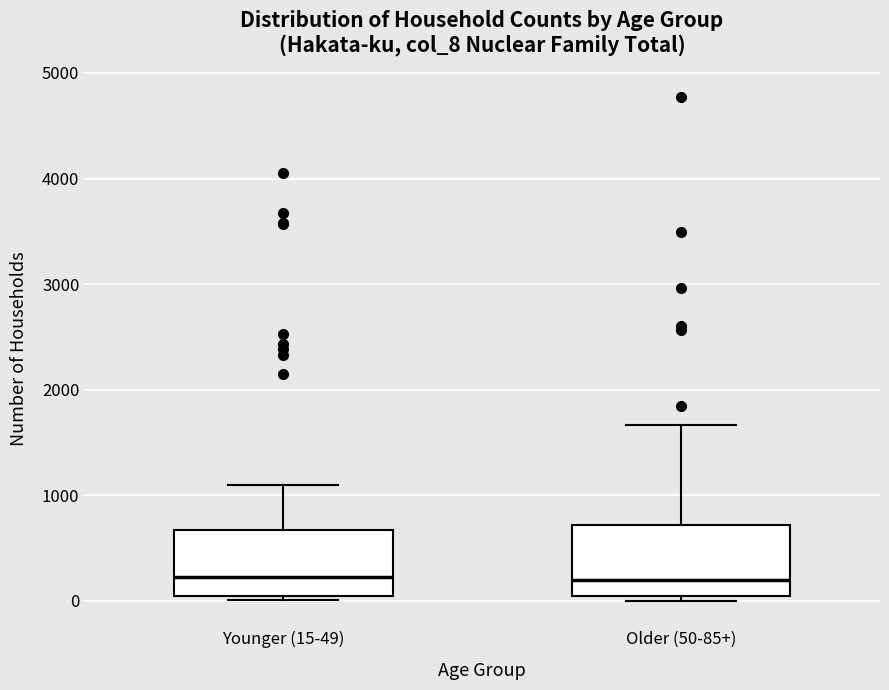

Reading left to right, transcribe this box plot: for each box, give where its median line is, the range the box spans, and where its two whiskers end, as read against the y-axis. The values are not printed on the chart, so give them approximately, as read against the axis.

Younger (15-49): median 200, box 0 to 700, whiskers 0 (just below the box's lower edge) to 1100
Older (50-85+): median 200, box 0 to 700, whiskers 0 (just below the box's lower edge) to 1700